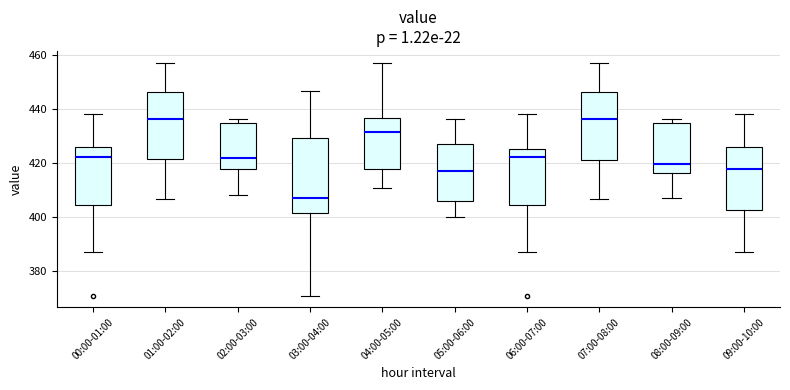

Where does the median line of the box for 06:00-07:00 sit on the y-axis? The values are not printed on the chart, so give them approximately, as read against the axis.

422